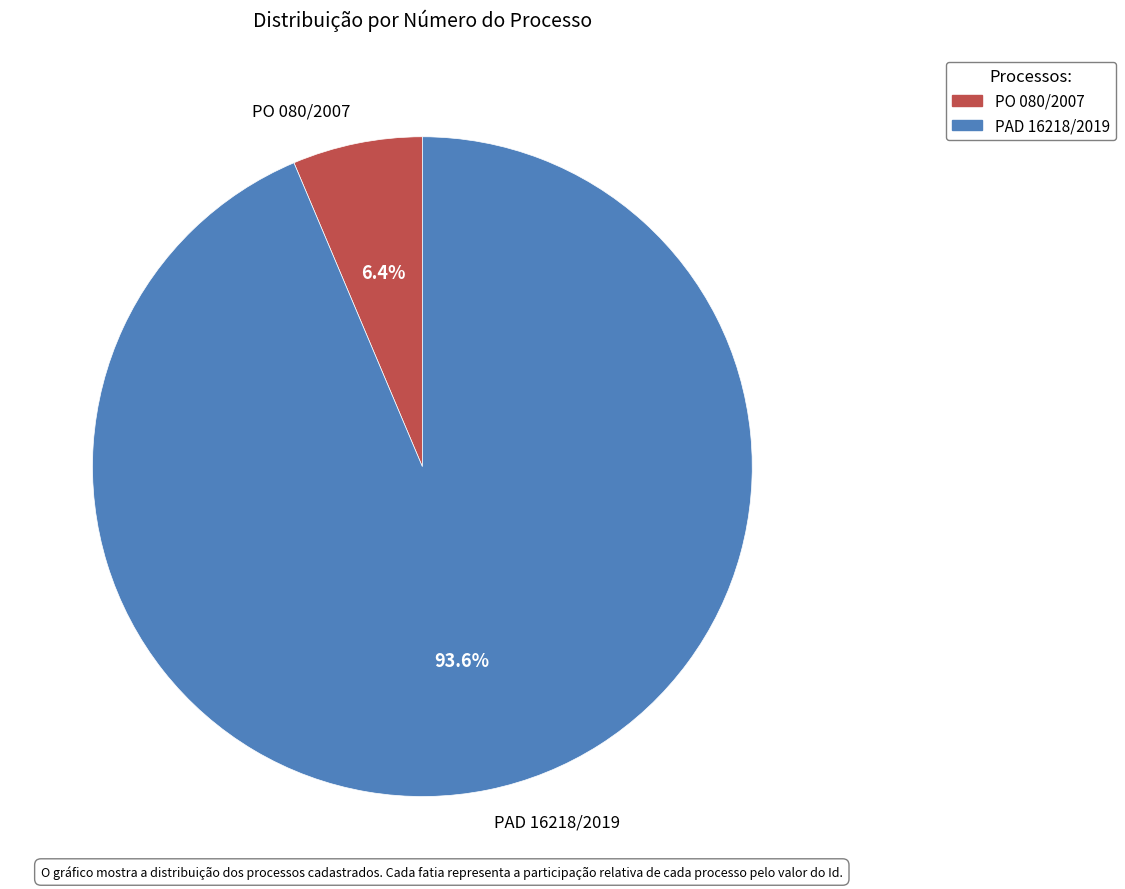

How many segments does this pie chart have?

2